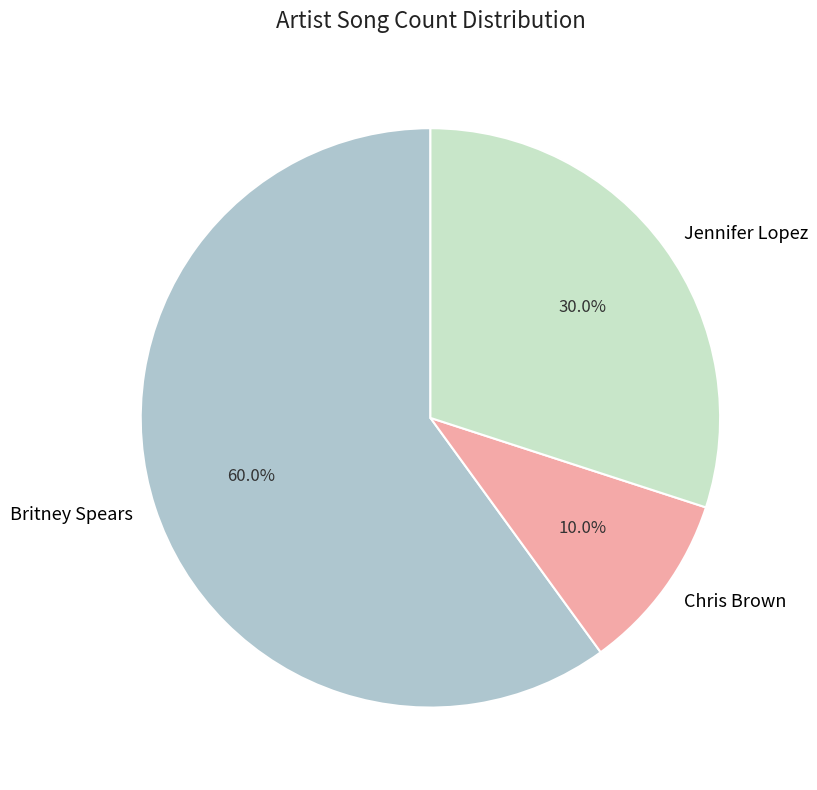

What percentage is the Jennifer Lopez slice, to the nearest percent?

30%